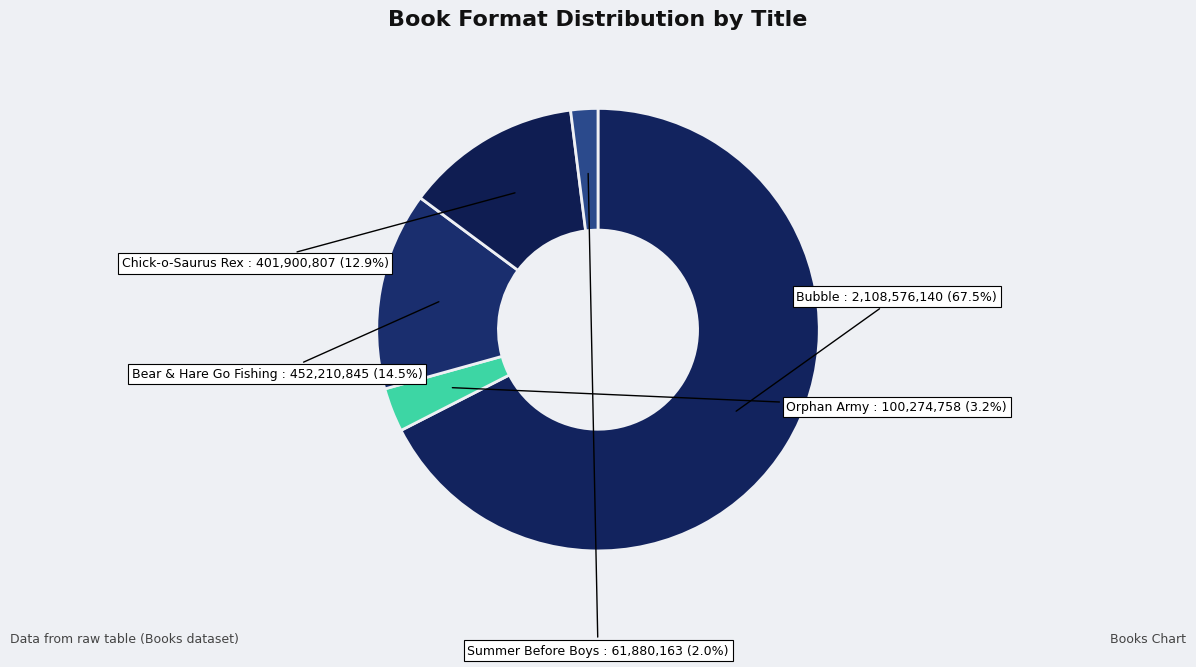

What percentage is the Orphan Army slice, to the nearest percent?

3%